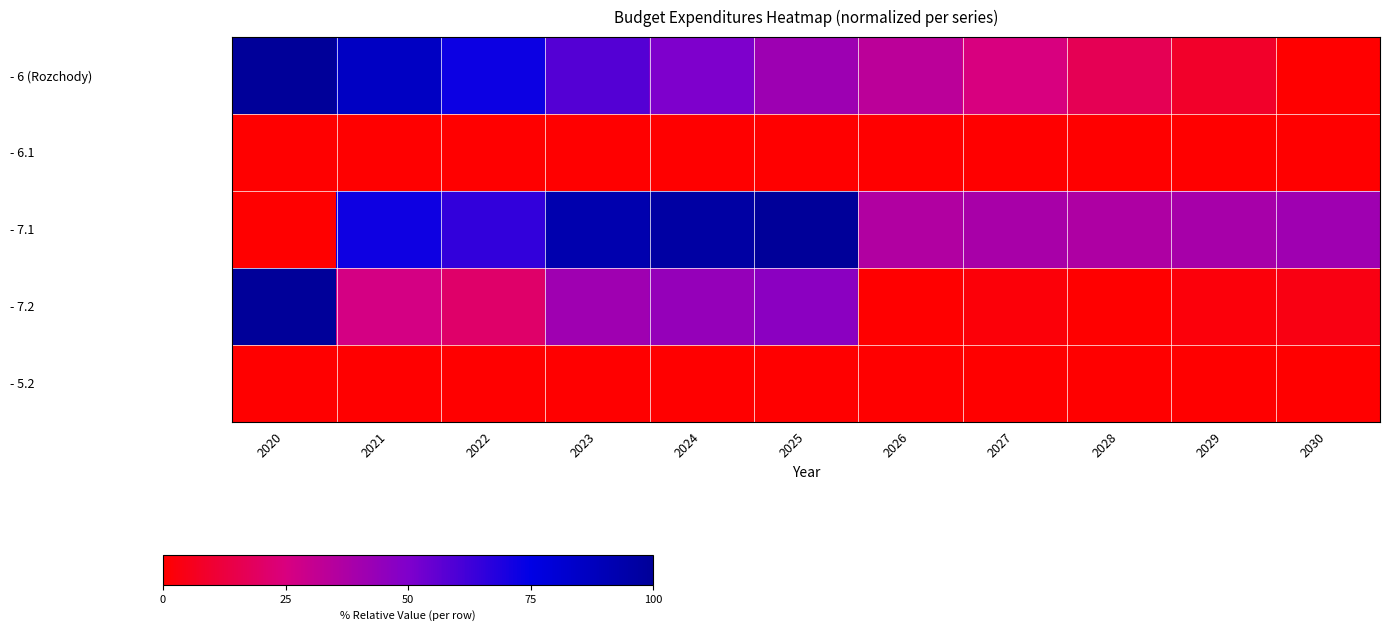

Which series changed the most between 2028 and 2029?

- 6 (Rozchody)